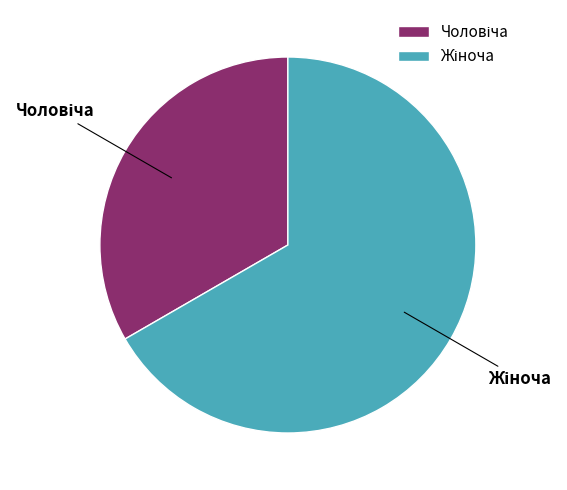

Is there a majority slice in this chart?

Yes